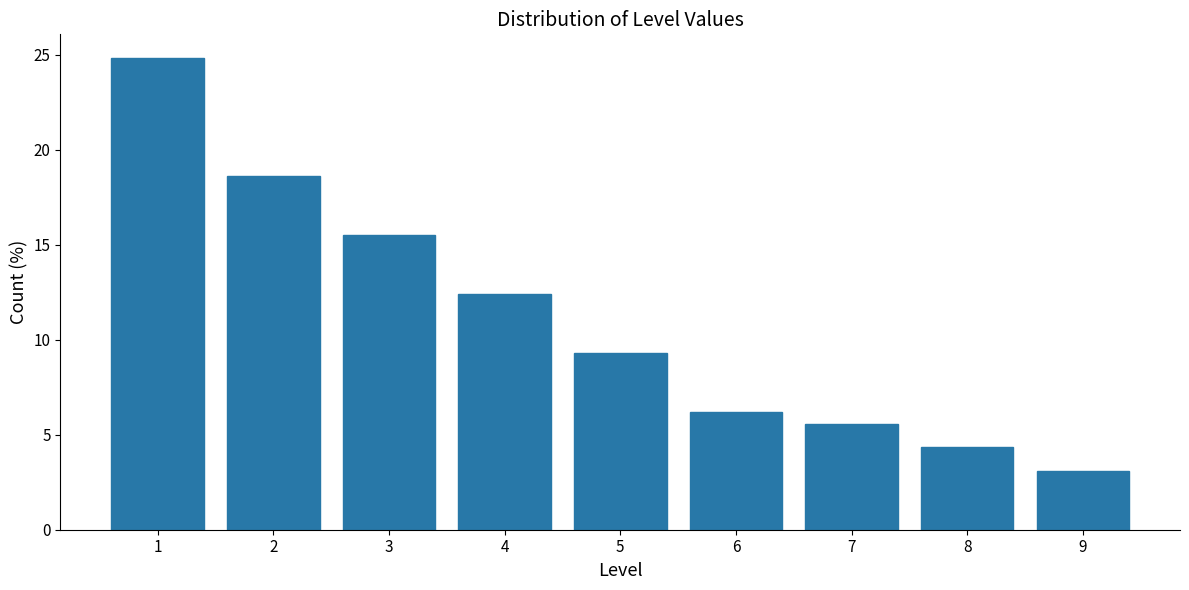

Reading left to right, what are all the values shown in this chart?

24.8	18.6	15.5	12.4	9.3	6.2	5.6	4.3	3.1